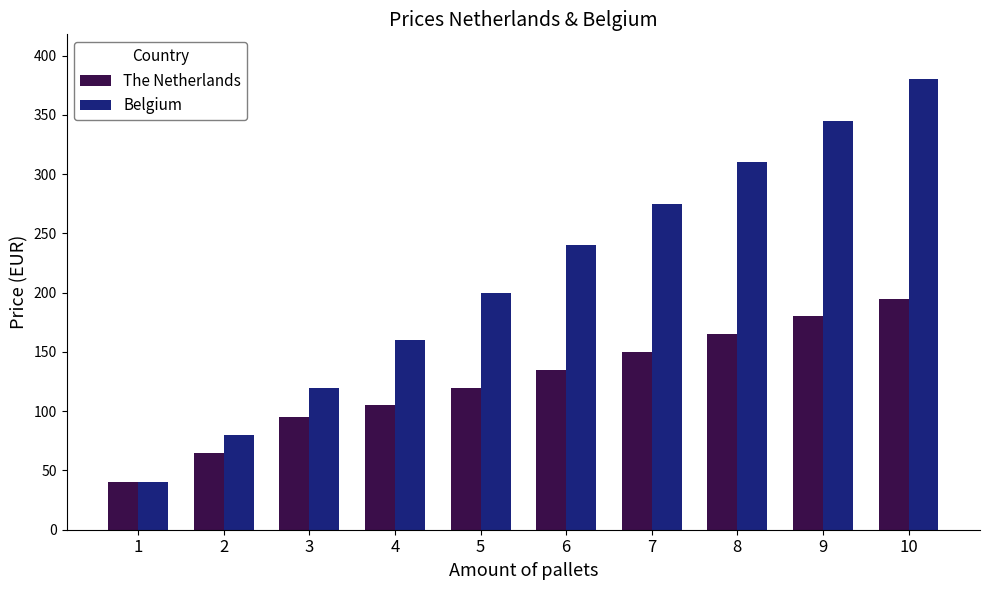

What is the sum of the Belgium values at 6 and 2?

320